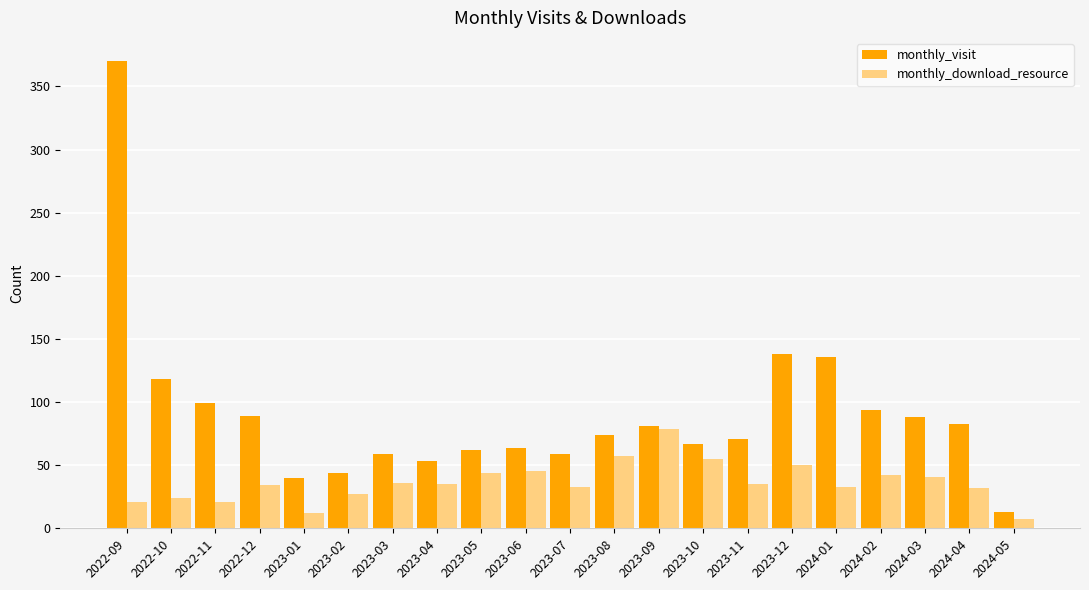

At how many categories does at least one series exceed 236?

1